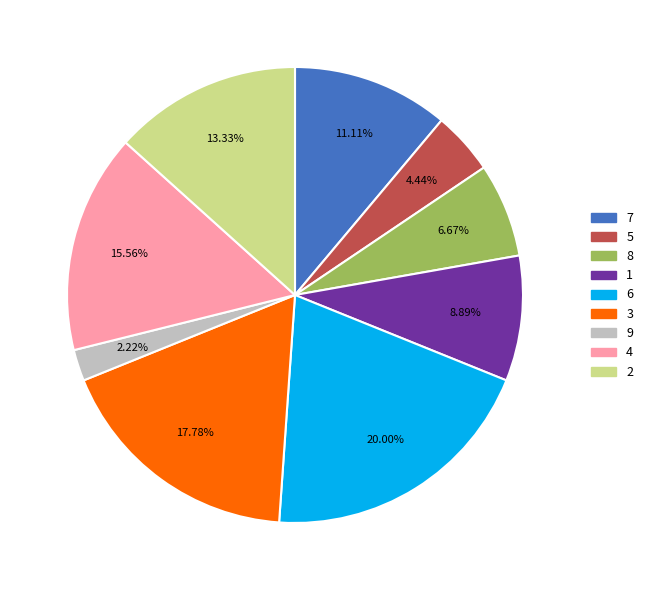

Which category has the smallest portion of the pie?

9